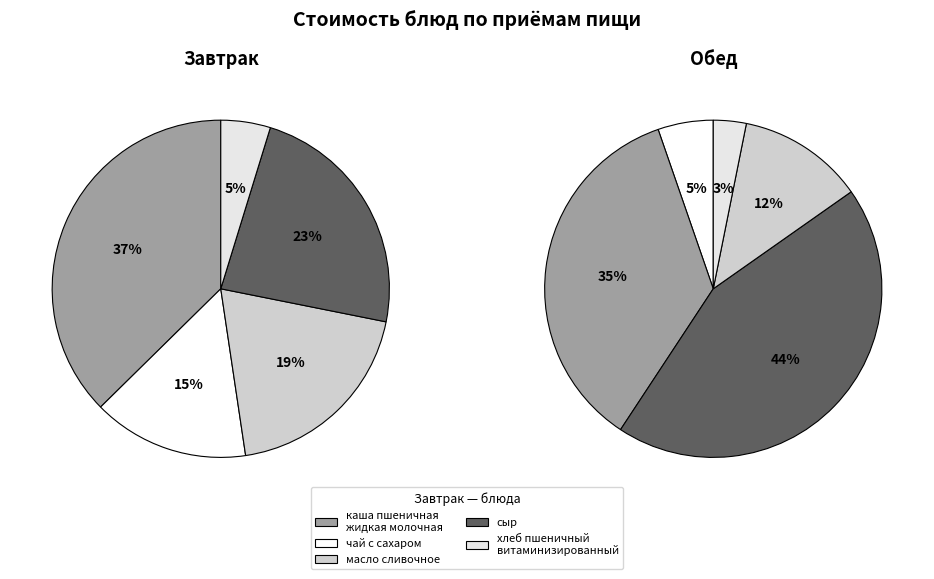

What is the change in value from масло сливочное to хлеб пшеничный витаминизированный (обед)?

-7.7